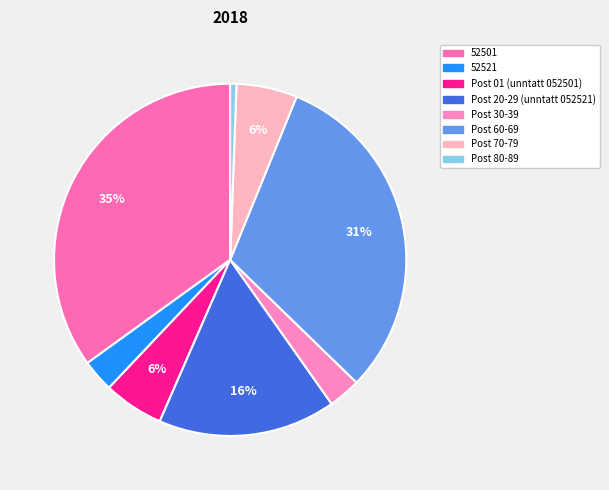

To the nearest percent, what portion does 52501 represent?

35%